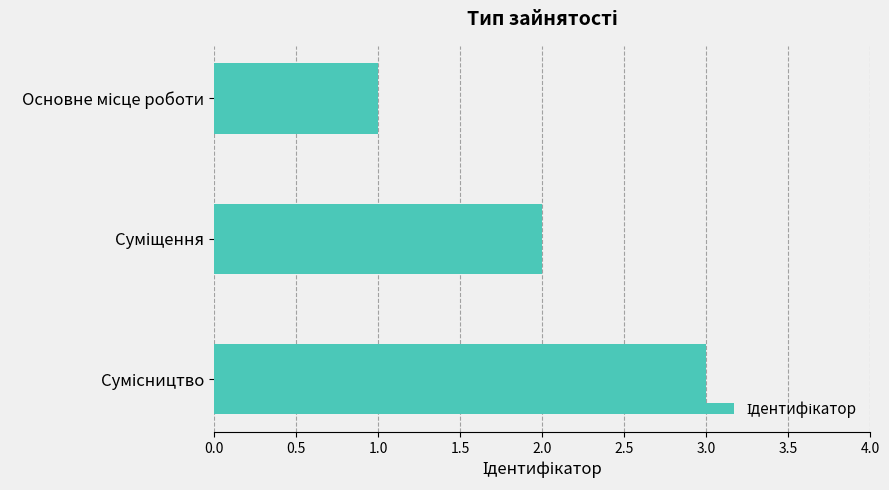

What is the difference between the maximum and minimum values?

2